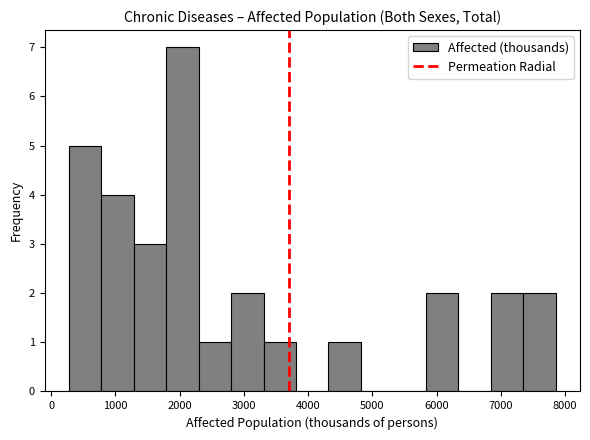

Reading left to right, list every bar in this chart as the range it spans on the x-axis followed by its height. Neither the bar edges nor the heights are printed on the chart, so give them approximately, as read against the axes.

300 to 800: 5
800 to 1300: 4
1300 to 1800: 3
1800 to 2300: 7
2300 to 2800: 1
2800 to 3300: 2
3300 to 3800: 1
3800 to 4300: 0
4300 to 4800: 1
4800 to 5300: 0
5300 to 5800: 0
5800 to 6300: 2
6300 to 6800: 0
6800 to 7300: 2
7300 to 7900: 2